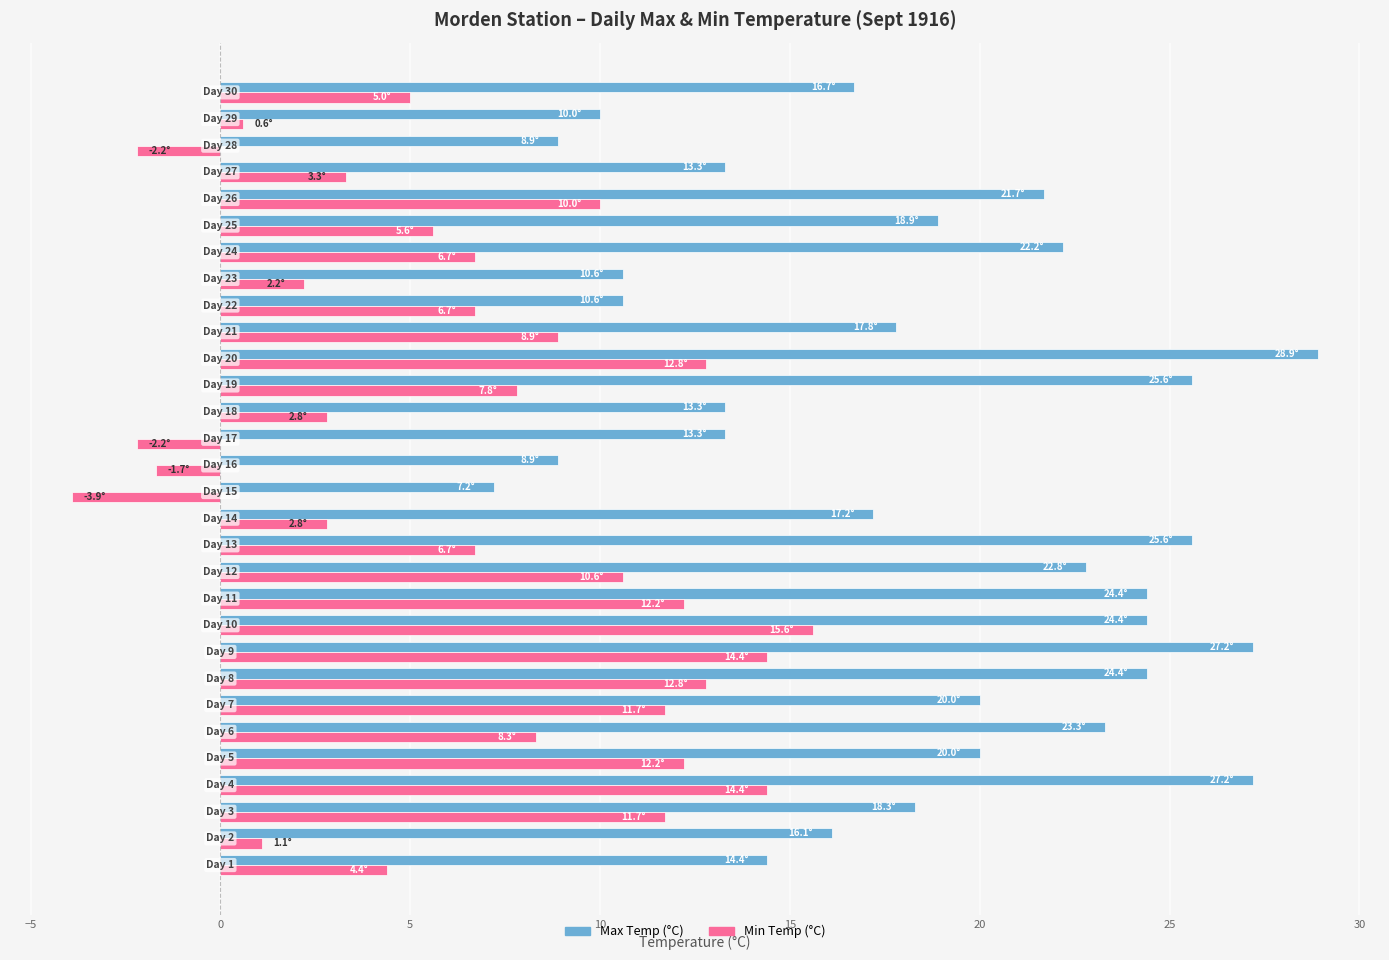

What is the minimum value shown in the chart?

-3.9